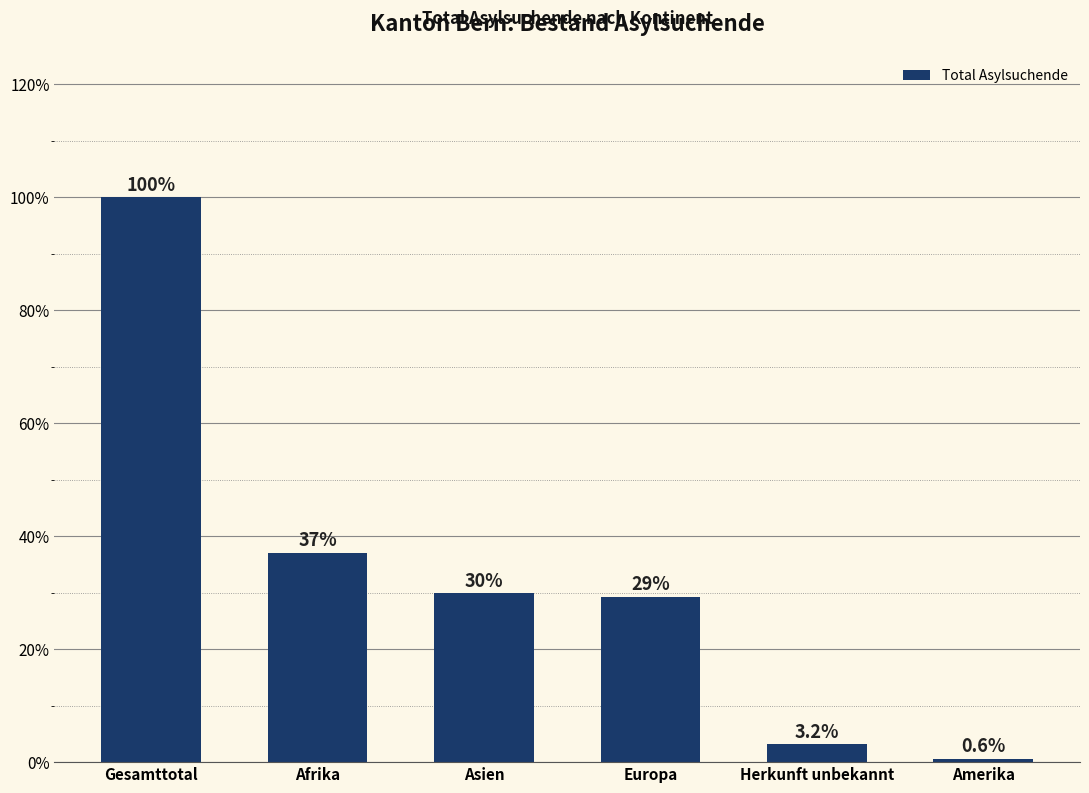

Count the number of data series in this chart.

1